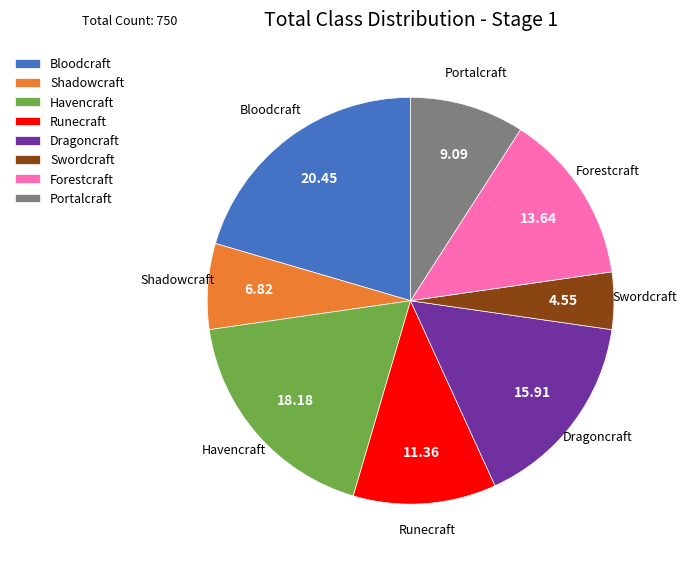

Rank the categories by value from highest to lowest.

Bloodcraft, Havencraft, Dragoncraft, Forestcraft, Runecraft, Portalcraft, Shadowcraft, Swordcraft